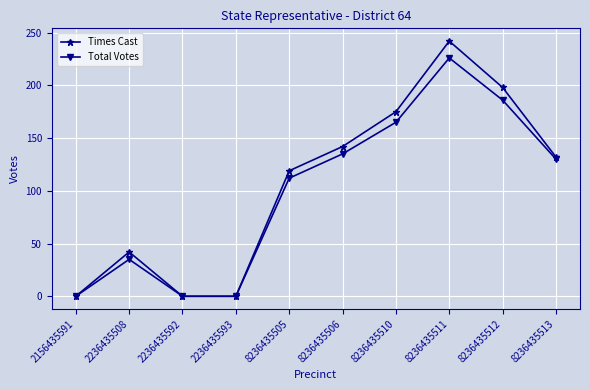

How many lines are shown in the chart?

2